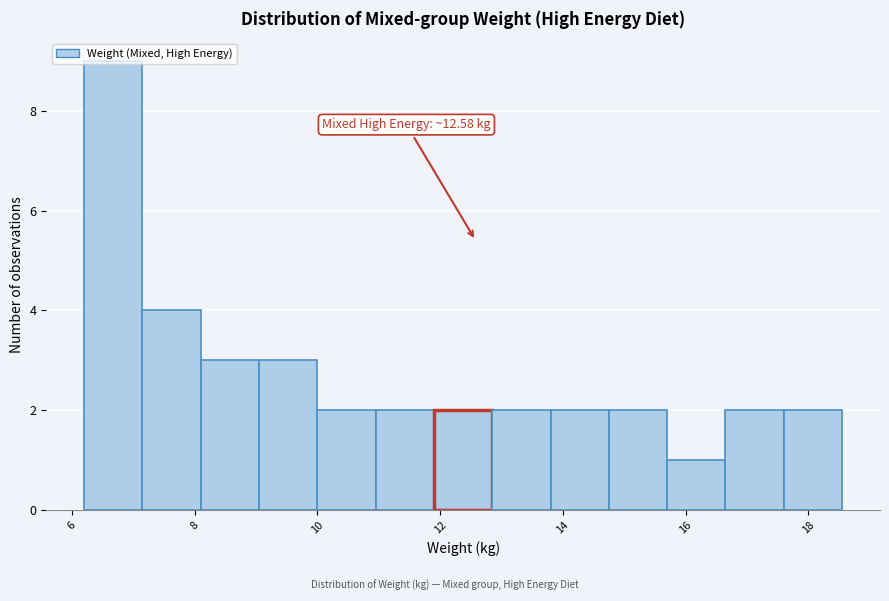

Which range on the x-axis has the tallest bar?

6.2 to 7.2